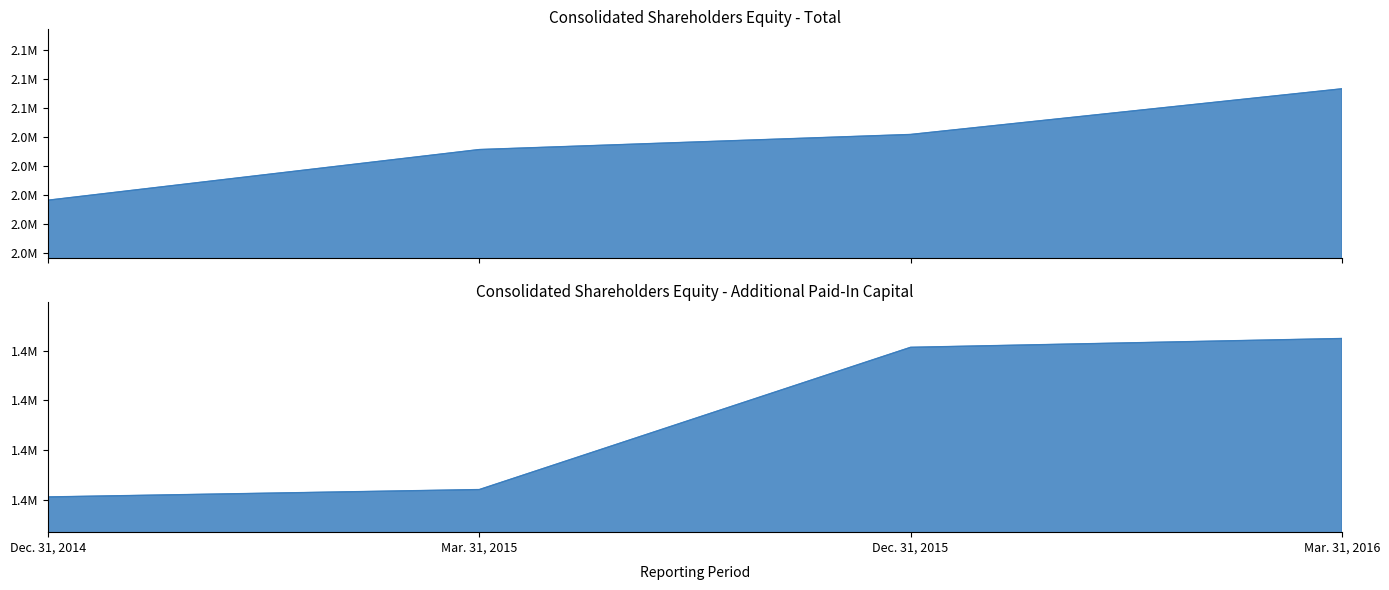

How many data points does each series have?

4